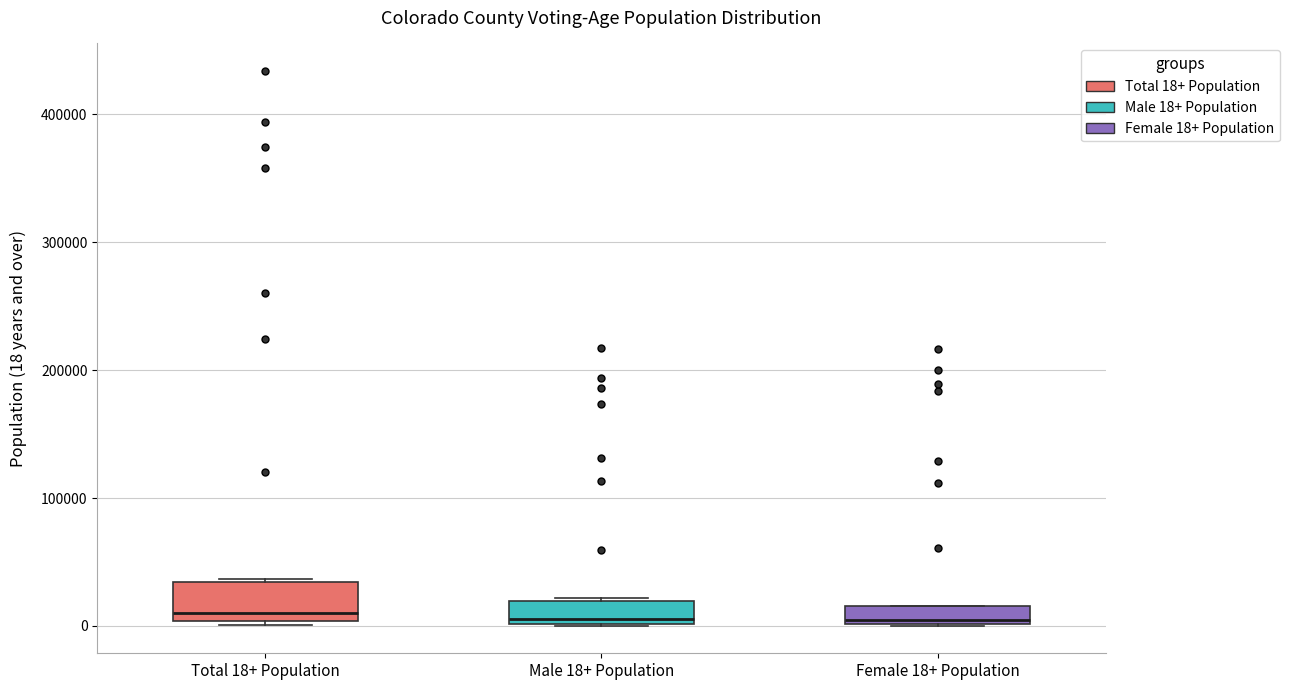

Which box is the tallest, from its lower edge to its upper edge?

Total 18+ Population